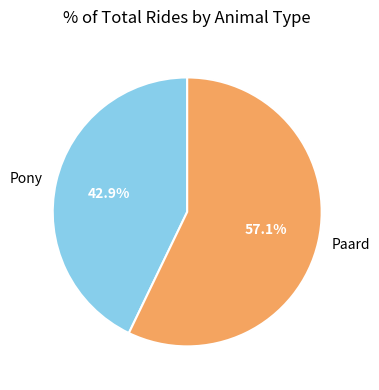

To the nearest percent, what portion does Paard represent?

57%